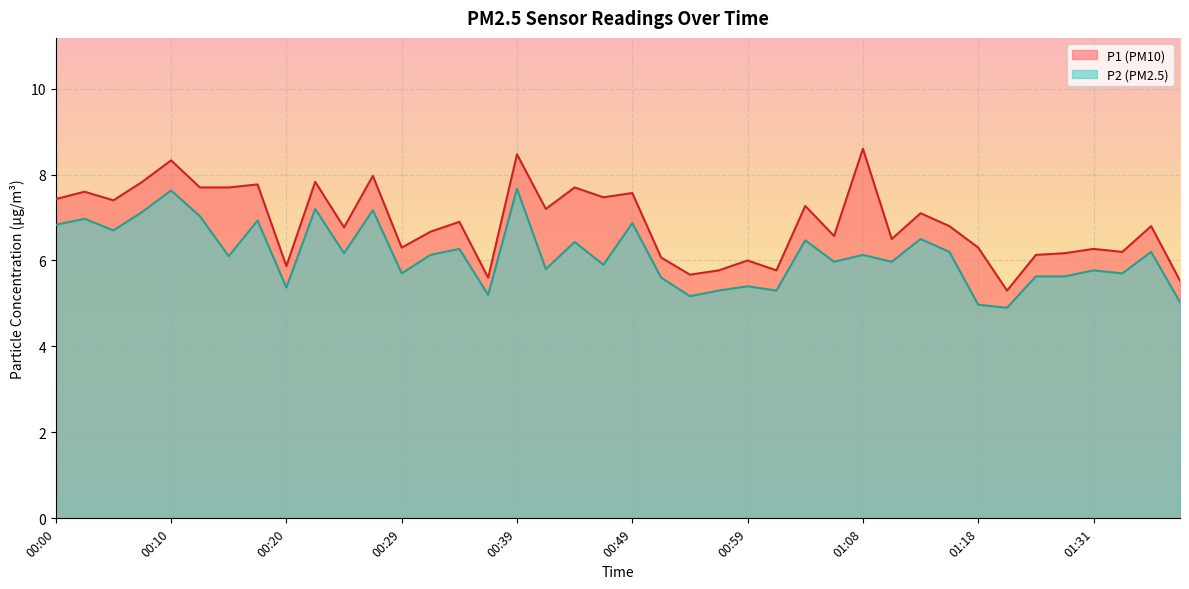

True or false: P1 and P2 intersect in this chart.

False